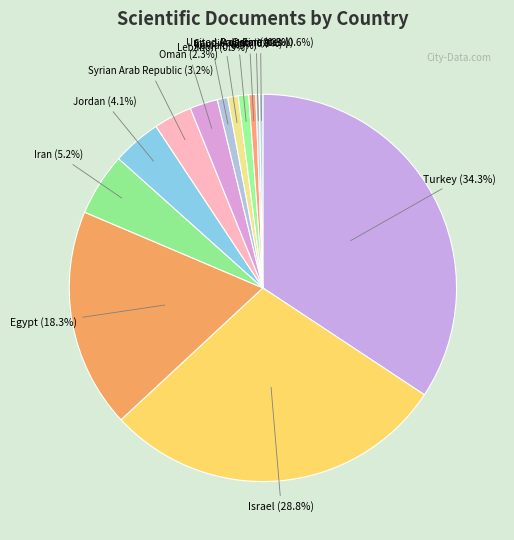

Is Saudi Arabia the majority of the pie?

No